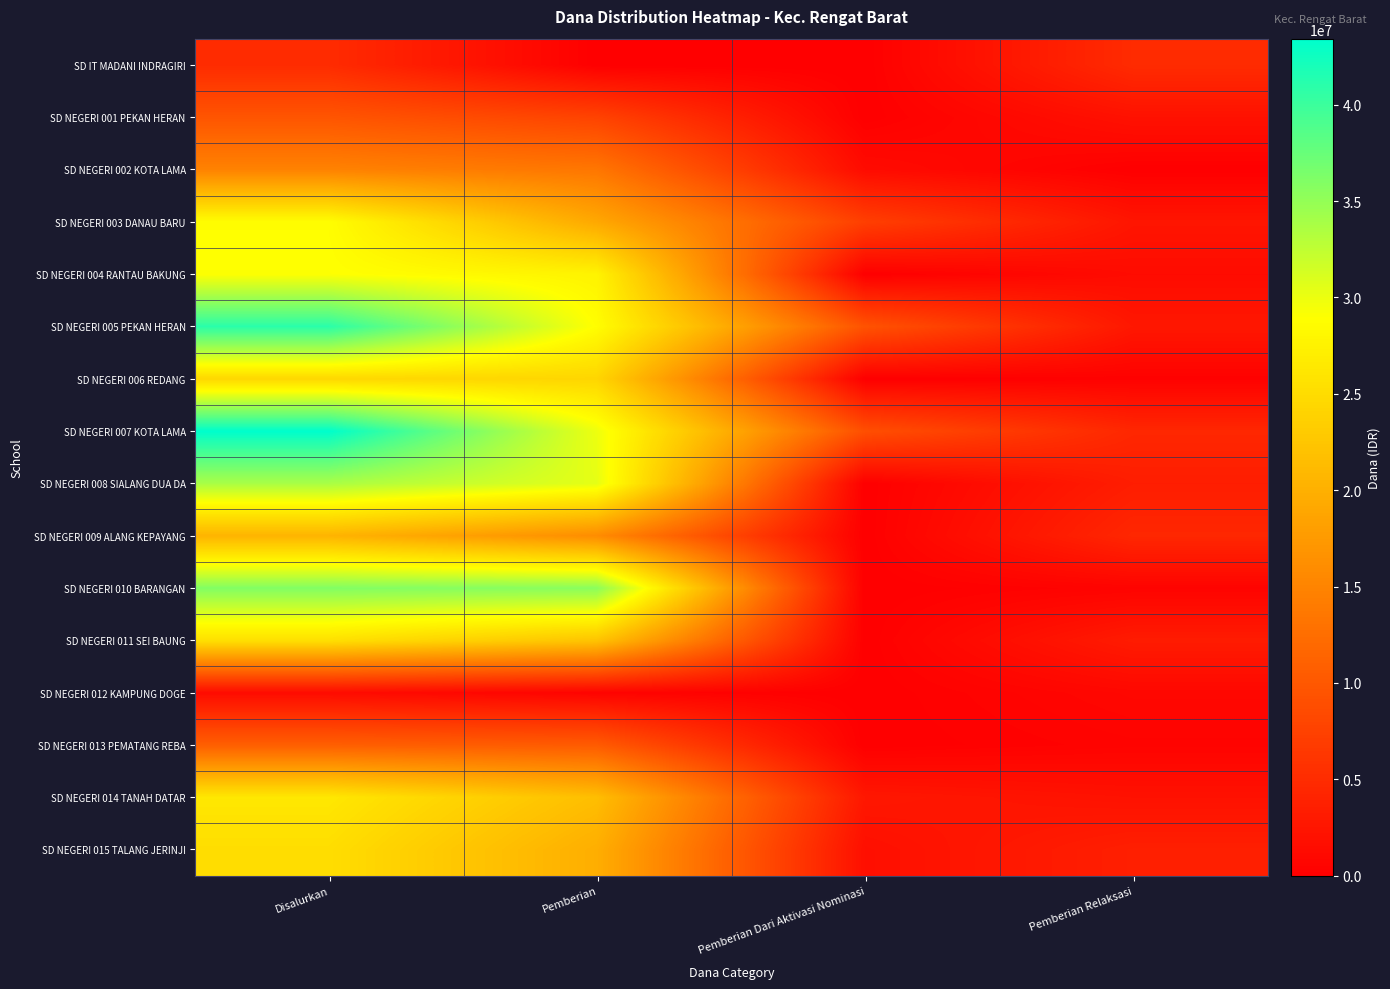

What is the maximum value shown in the chart?

43425000